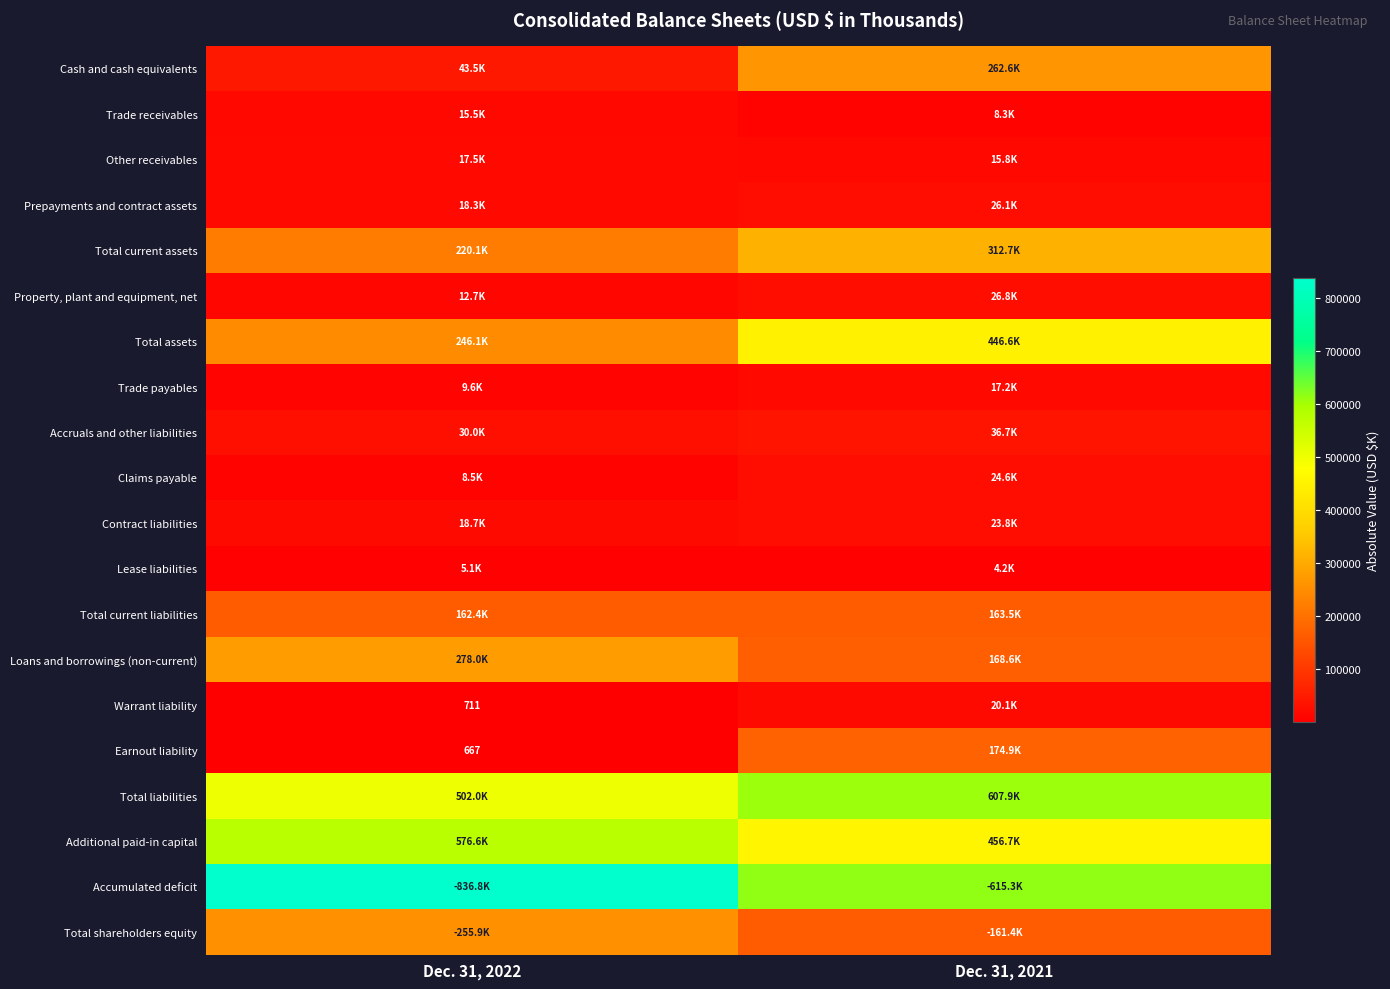

The Warrant liability series shows 711 at Dec. 31, 2022. True or false?

True